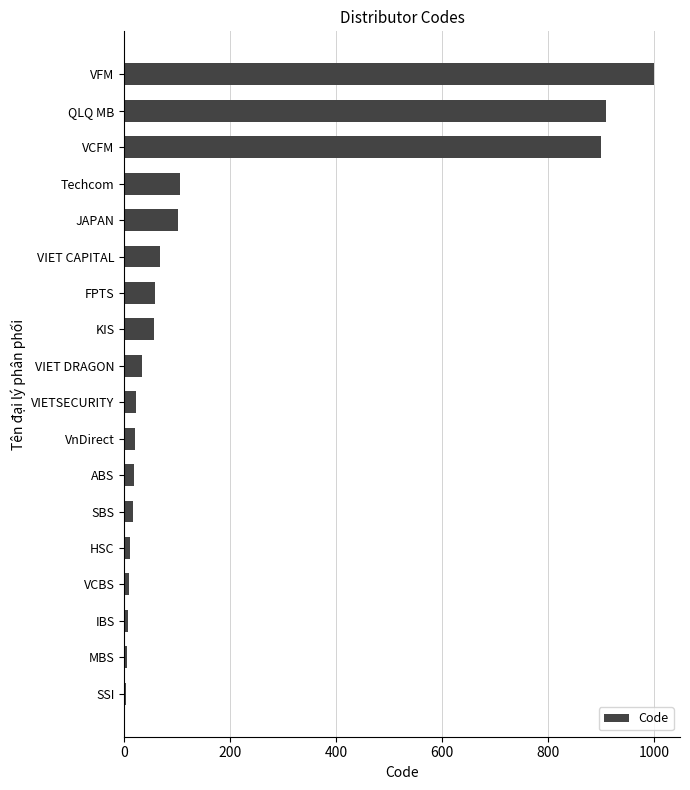

Which category has the highest value across all series?

VFM